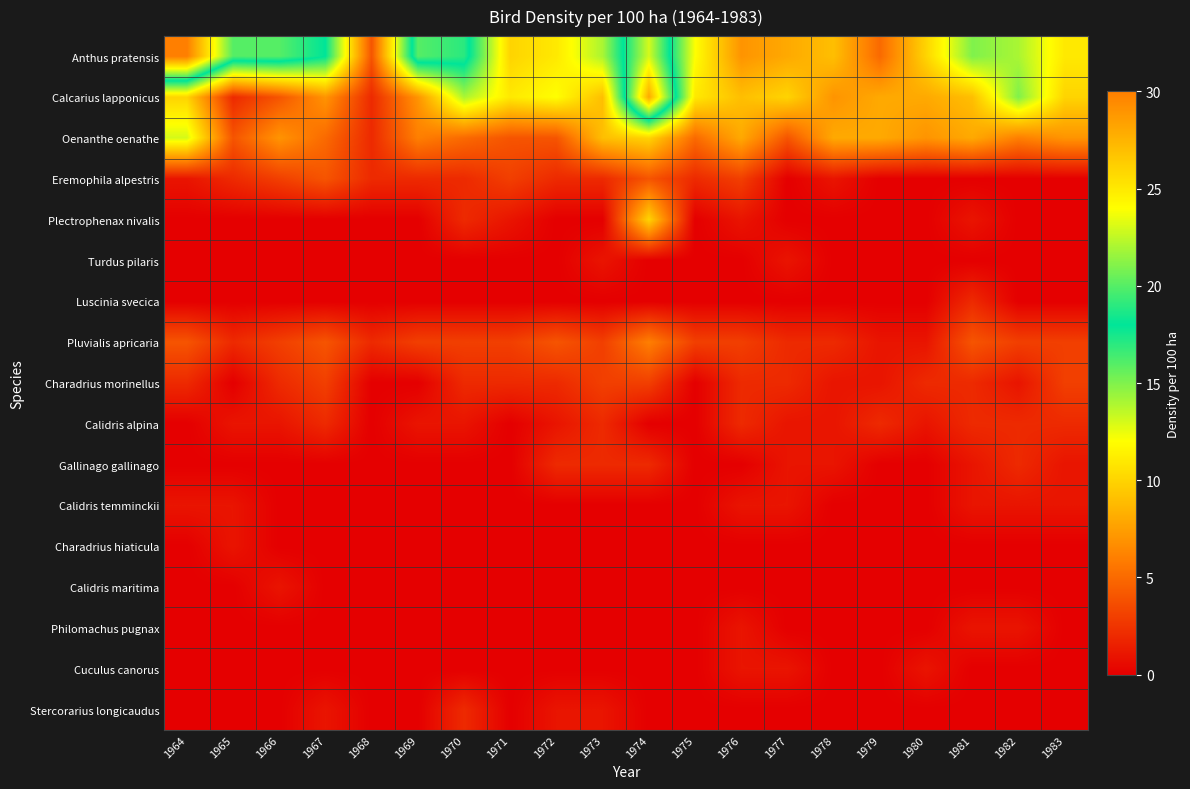

Rank the series by their maximum value, from highest to lowest.

Anthus pratensis, Calcarius lapponicus, Oenanthe oenathe, Plectrophenax nivalis, Pluvialis apricaria, Eremophila alpestris, Charadrius morinellus, Luscinia svecica, Calidris alpina, Gallinago gallinago, Stercorarius longicaudus, Turdus pilaris, Calidris temminckii, Charadrius hiaticula, Calidris maritima, Philomachus pugnax, Cuculus canorus